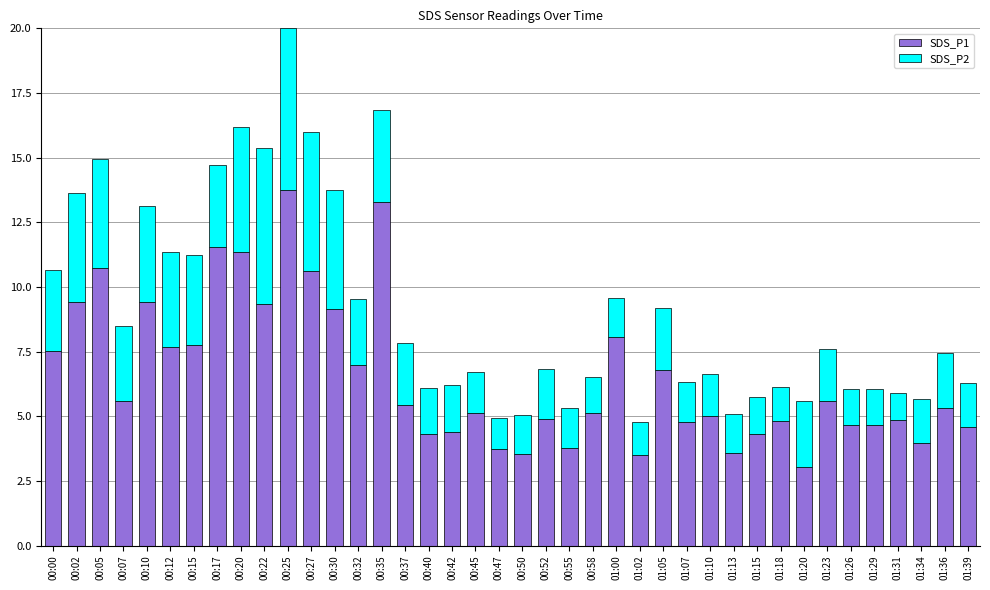

What are all the series names shown in the legend?

SDS_P1, SDS_P2